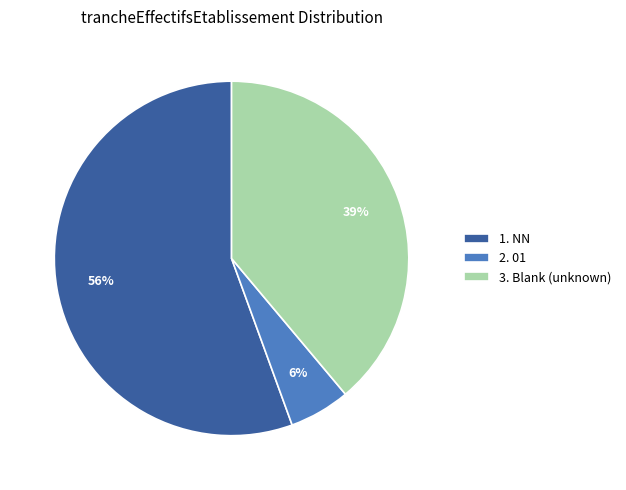

Does any single category account for the majority?

Yes